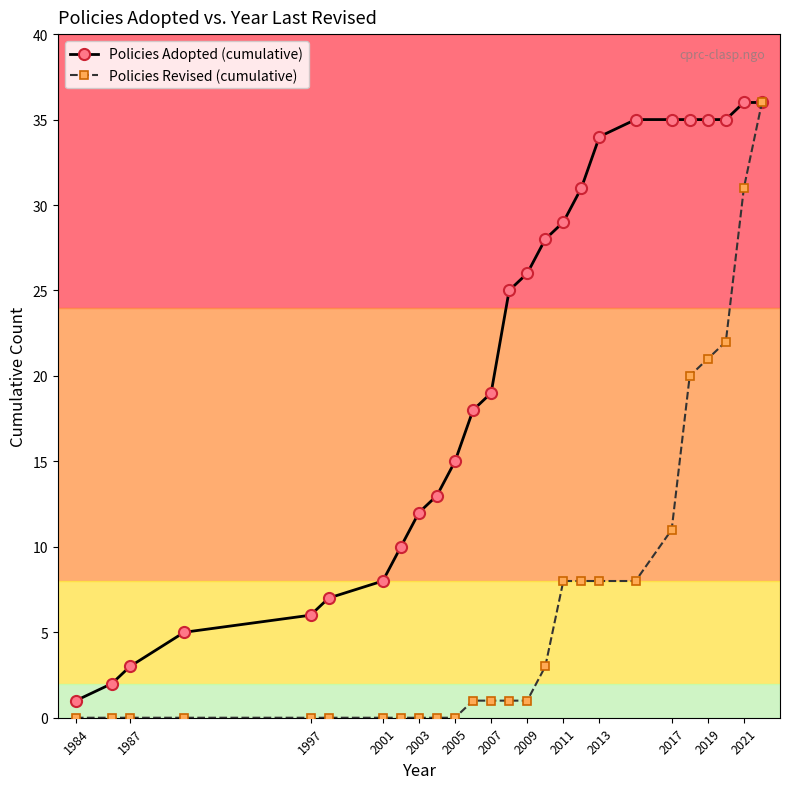

What is the maximum value for Policies Revised (cumulative)?

36